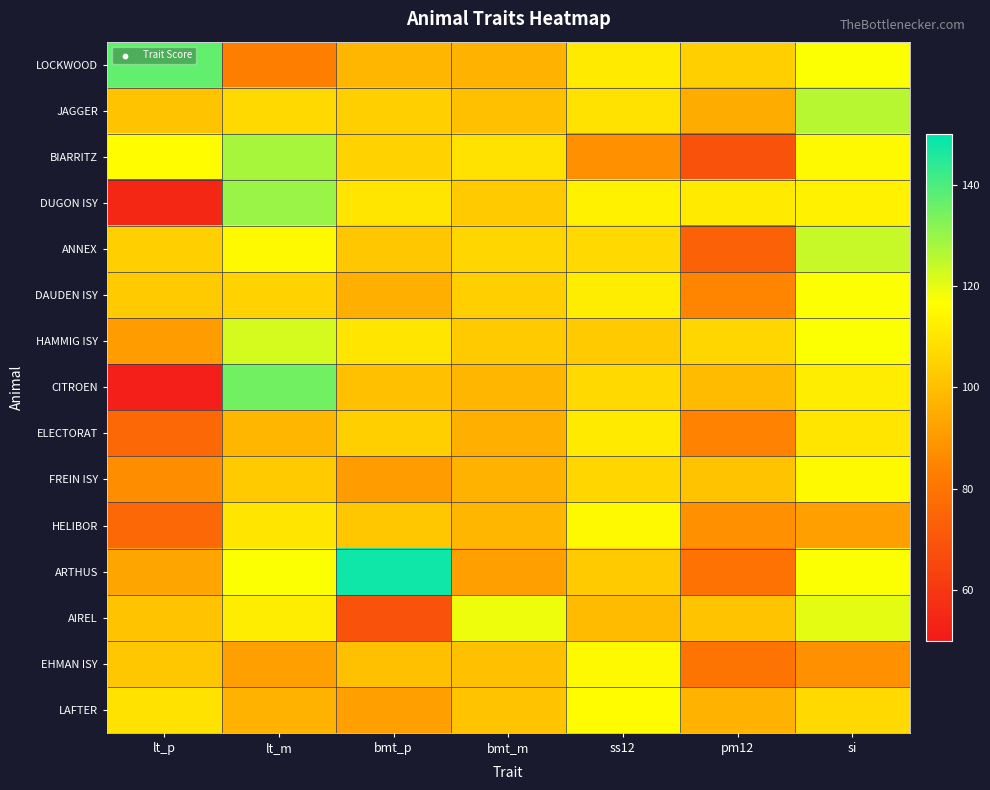

At which category is the sum across all series the highest?

si